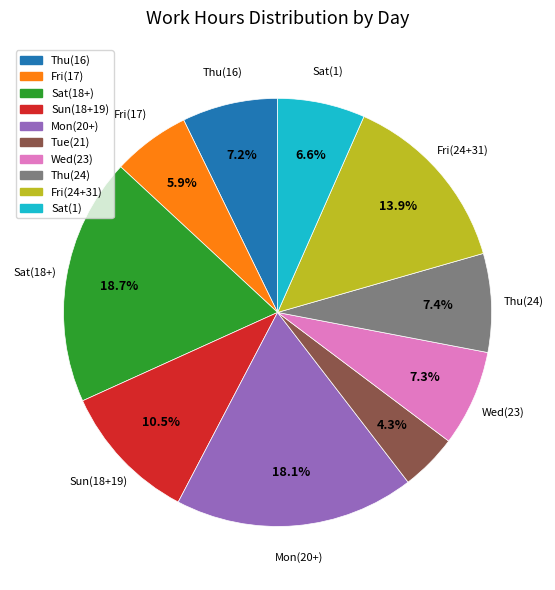

Does any single category account for the majority?

No